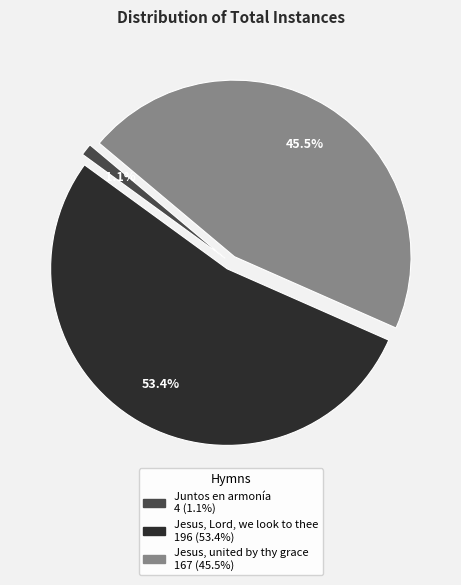

Which category has the biggest portion of the pie?

Jesus, Lord, we look to thee